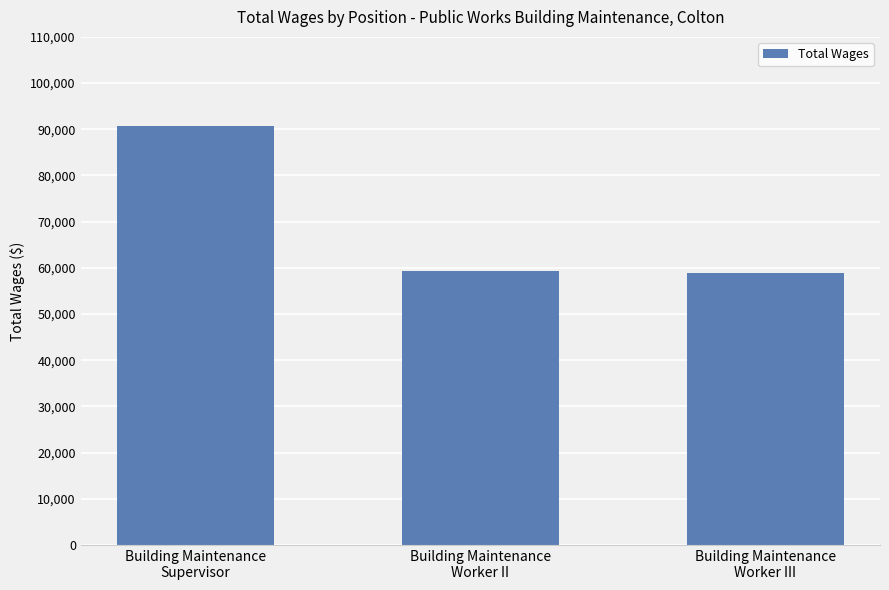

What is the label of the 1st bar from the left?

Building Maintenance
Supervisor